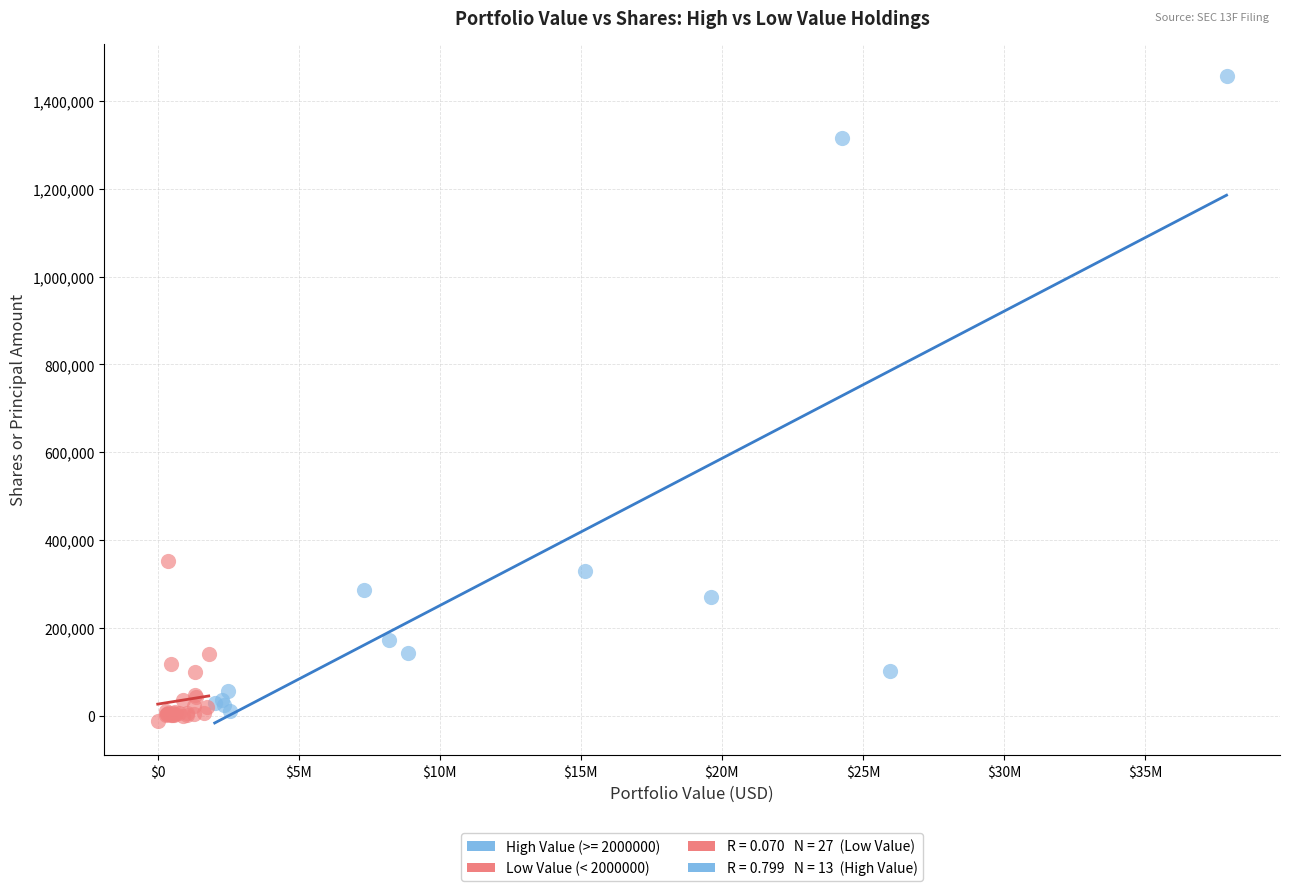

Which series has the largest Y range (max minus min)?

High Value (>= 2000000)